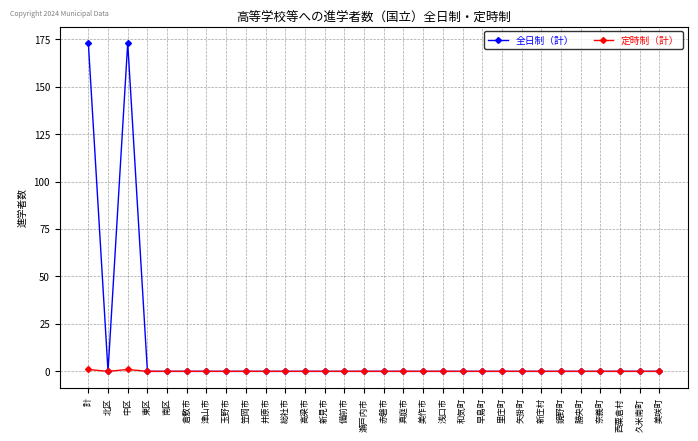

Is the value of 全日制（計） at 中区 greater than the value of 定時制（計） at 新見市?

Yes